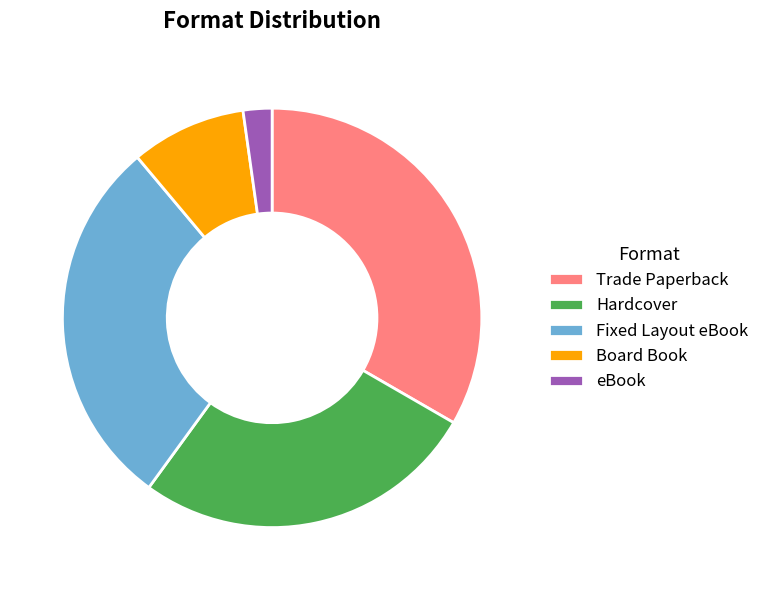

Does any single category account for the majority?

No